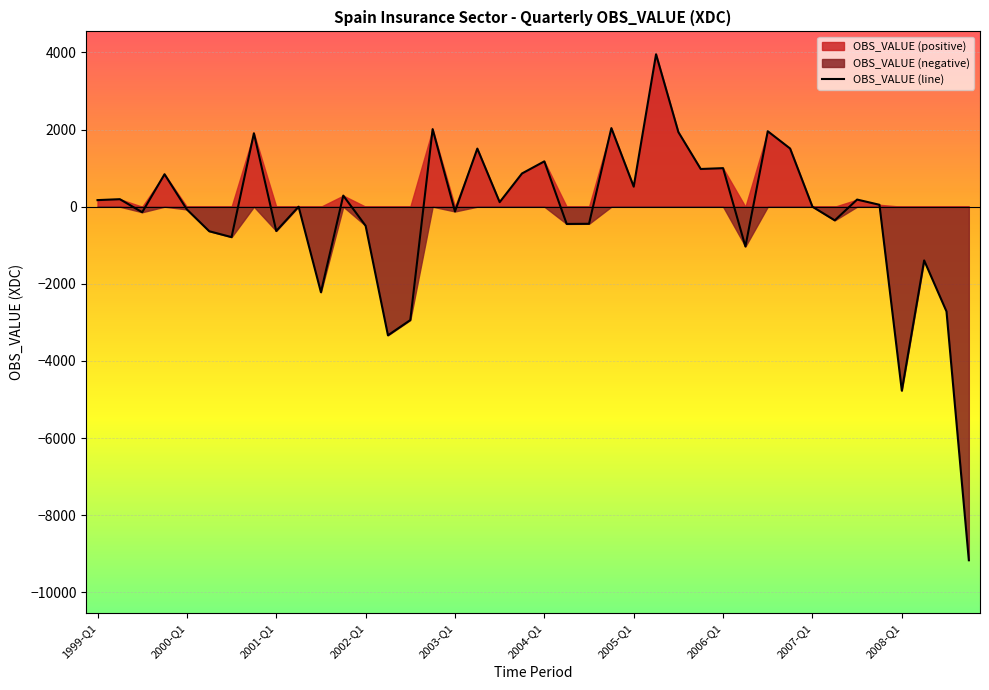

True or false: there are more than 2 points higher than both neighbors.

True